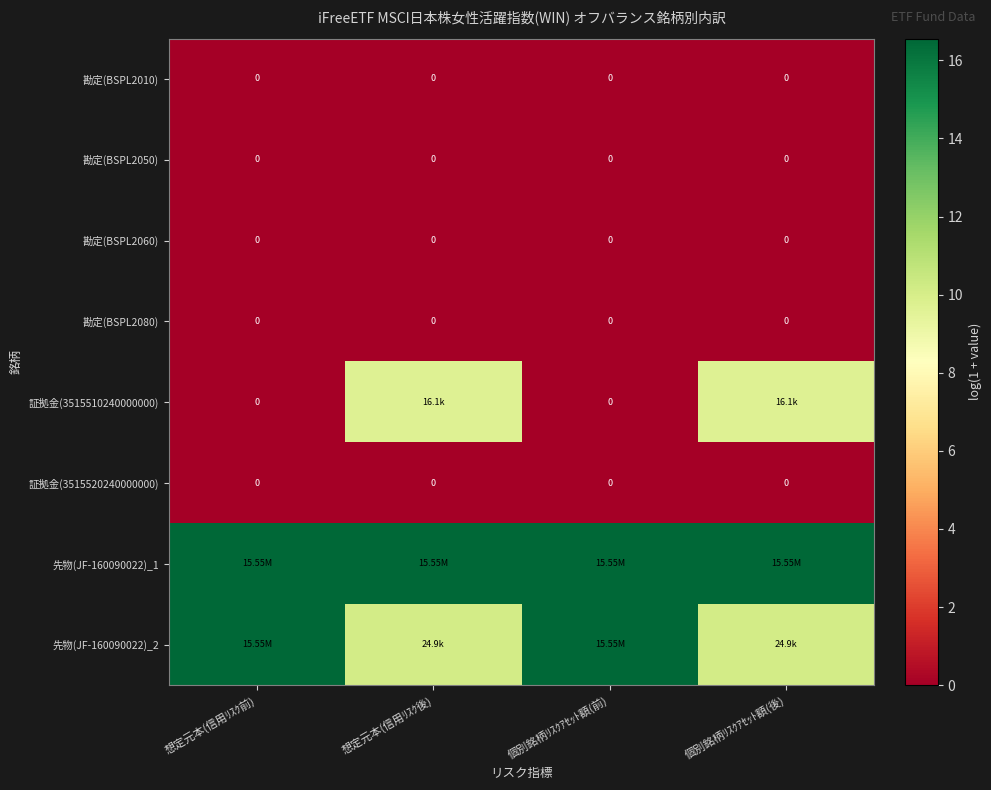

Read the 証拠金(3515510240000000) value at 想定元本(信用ﾘｽｸ後).

9.7